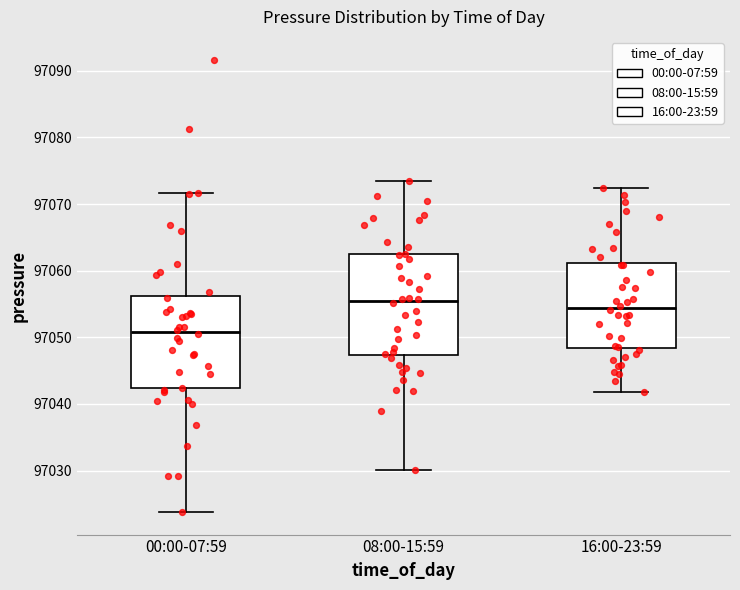

Comparing the boxes themselves (not the whiskers), which one is the tallest?

08:00-15:59